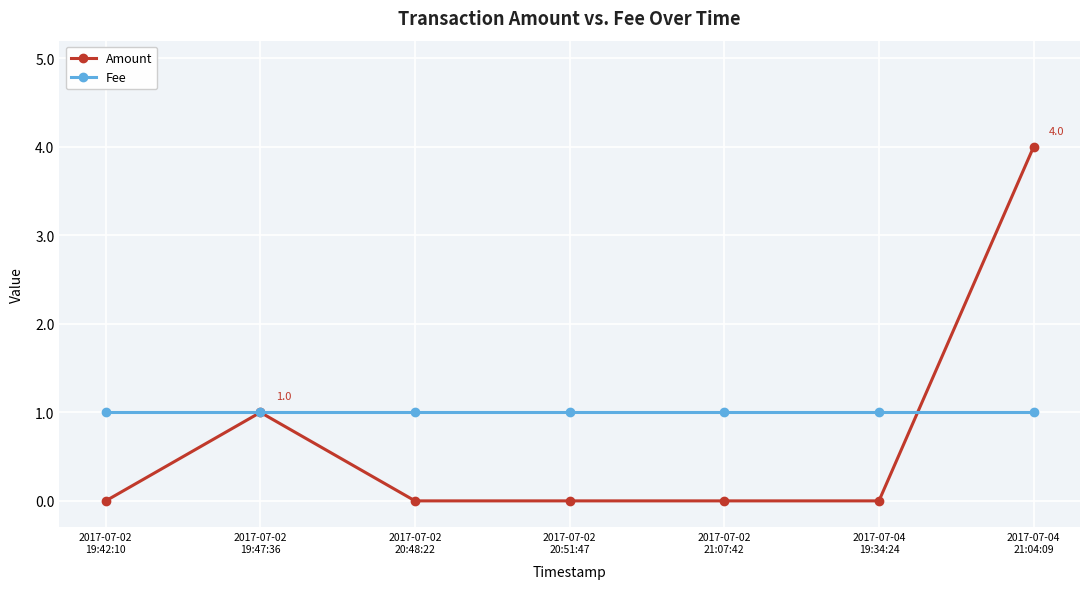

The value of Amount at 2017-07-02
19:47:36 is 0. True or false?

False